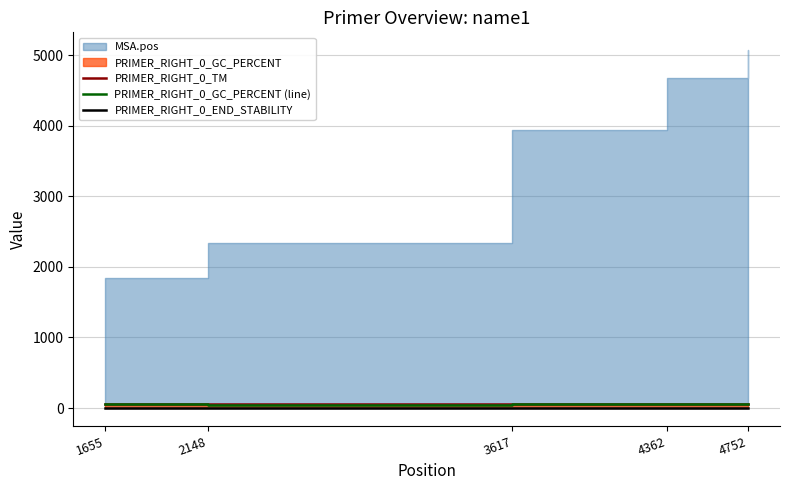

At which label does PRIMER_RIGHT_0_END_STABILITY reach its minimum?

4362